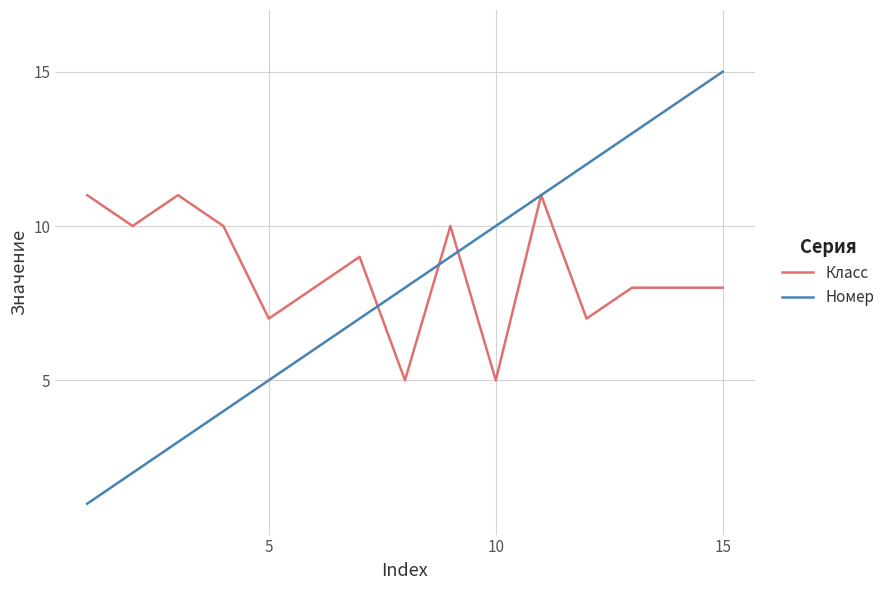

List the series in order of their peak value, lowest first.

Класс, Номер